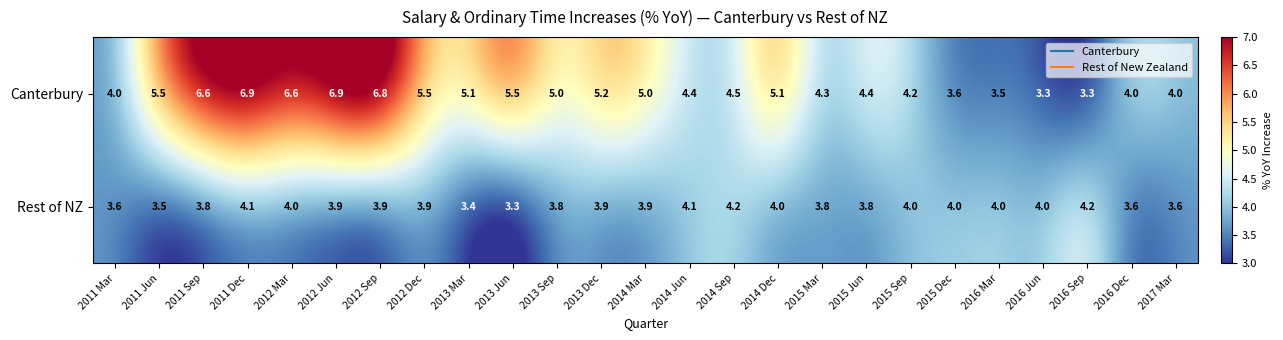

What is the difference between the Rest of NZ values at 2011 Jun and 2013 Sep?

0.3